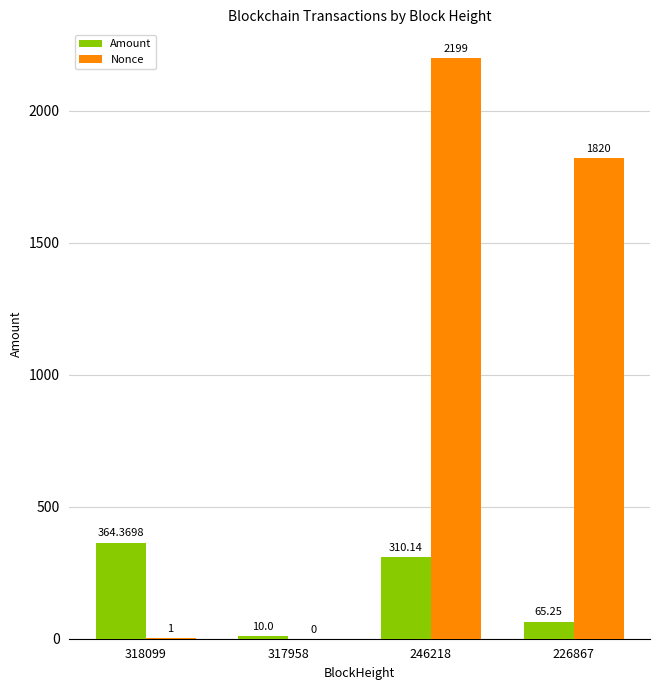

Is the value of Nonce at 226867 greater than the value of Amount at 246218?

Yes